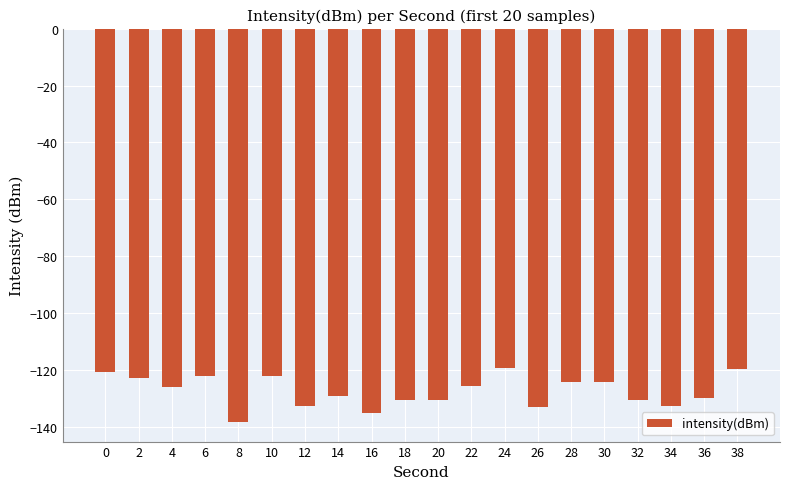

The value at 36 is -41.5. True or false?

False